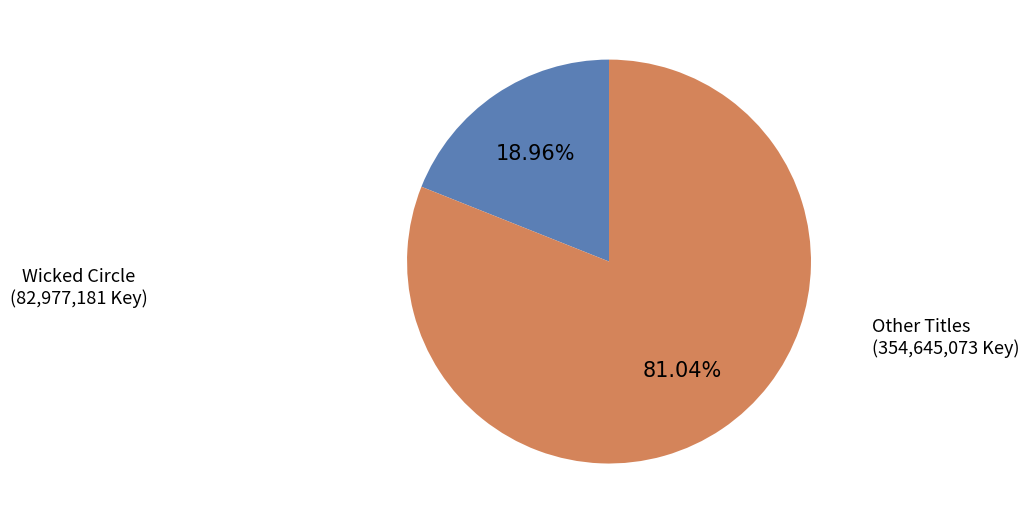

Does any single category account for the majority?

Yes